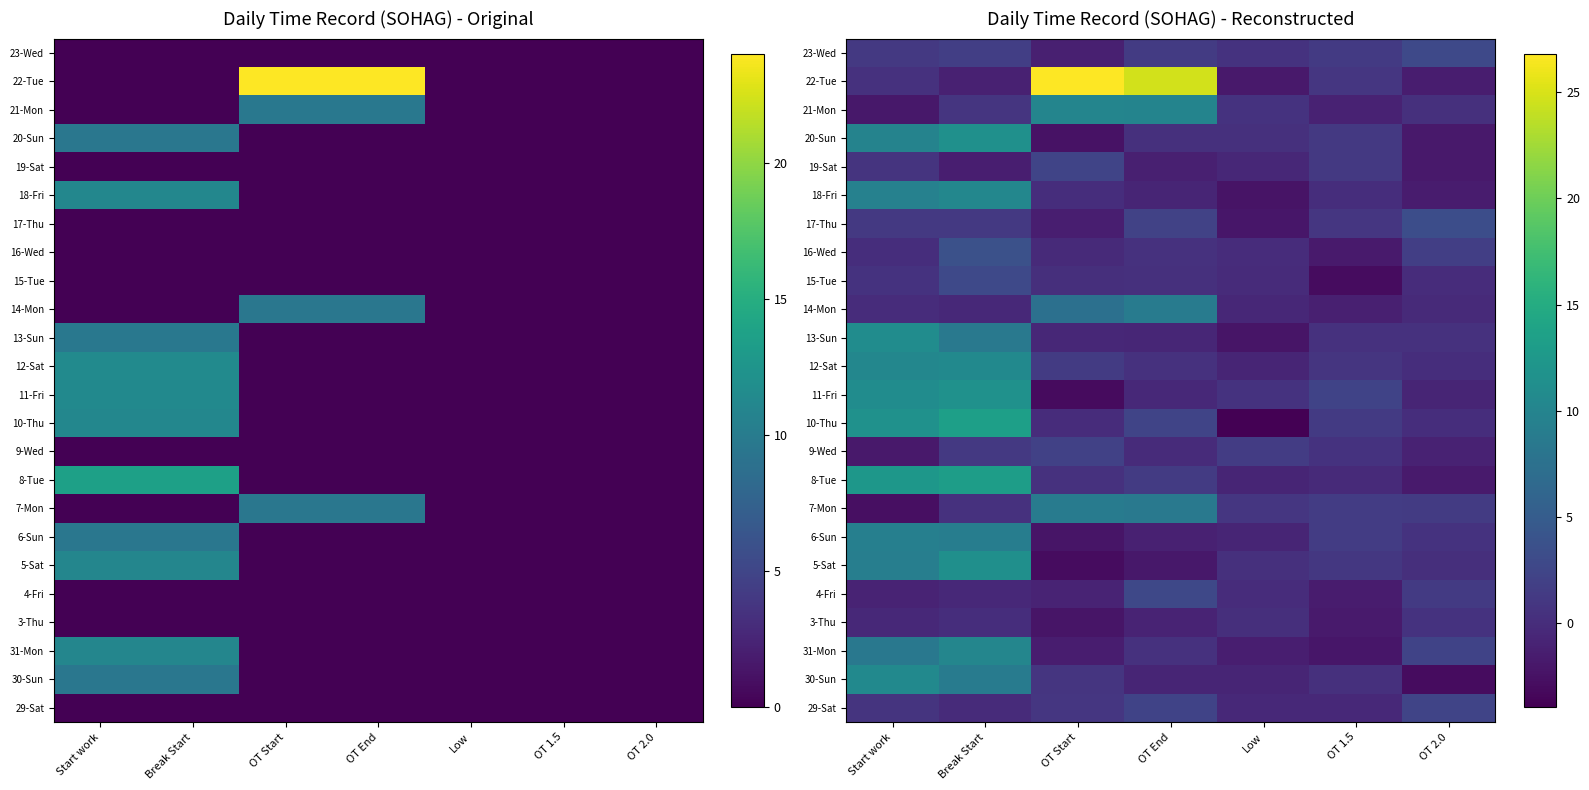

What is the difference between the maximum and minimum values in the 6-Sun series?

11.5